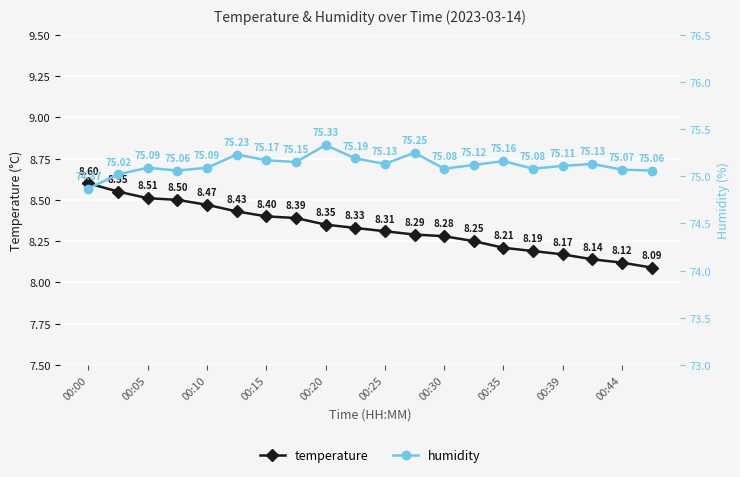

True or false: temperature has more than 2 interior local peaks.

False